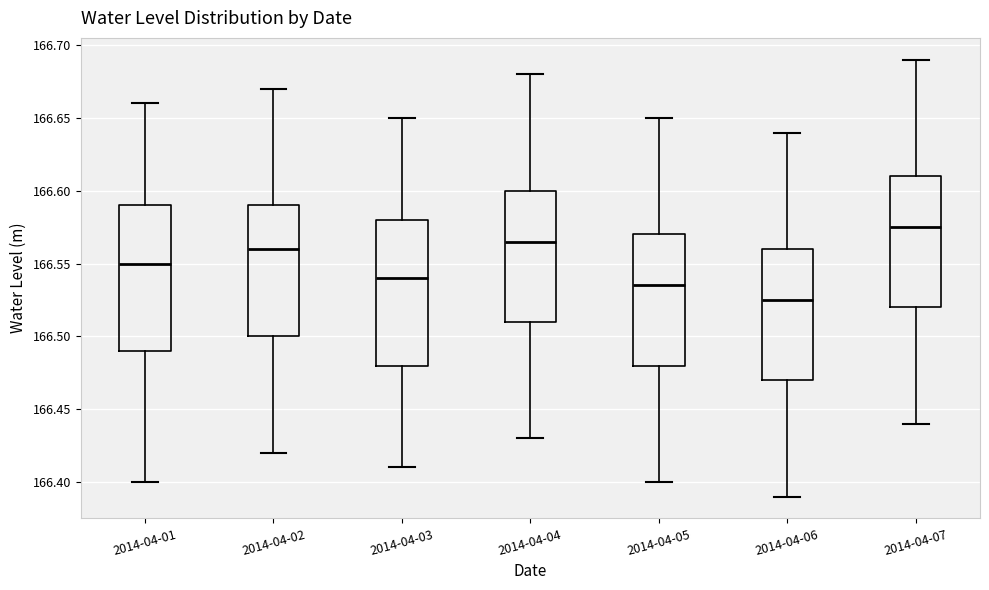

Which box has the lowest median line?

2014-04-06